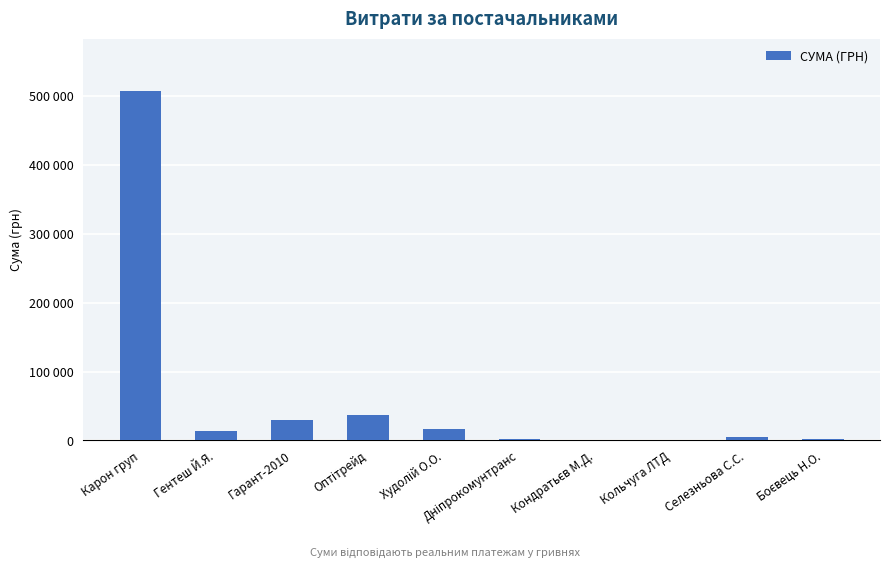

At which label is the value closest to 253985?

Оптітрейд